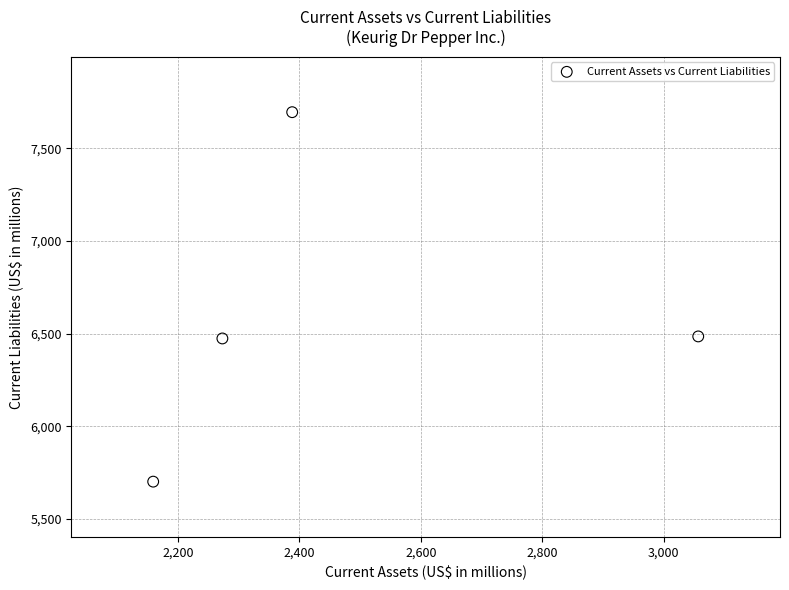

What is the range of Y values (max minus min)?

1992